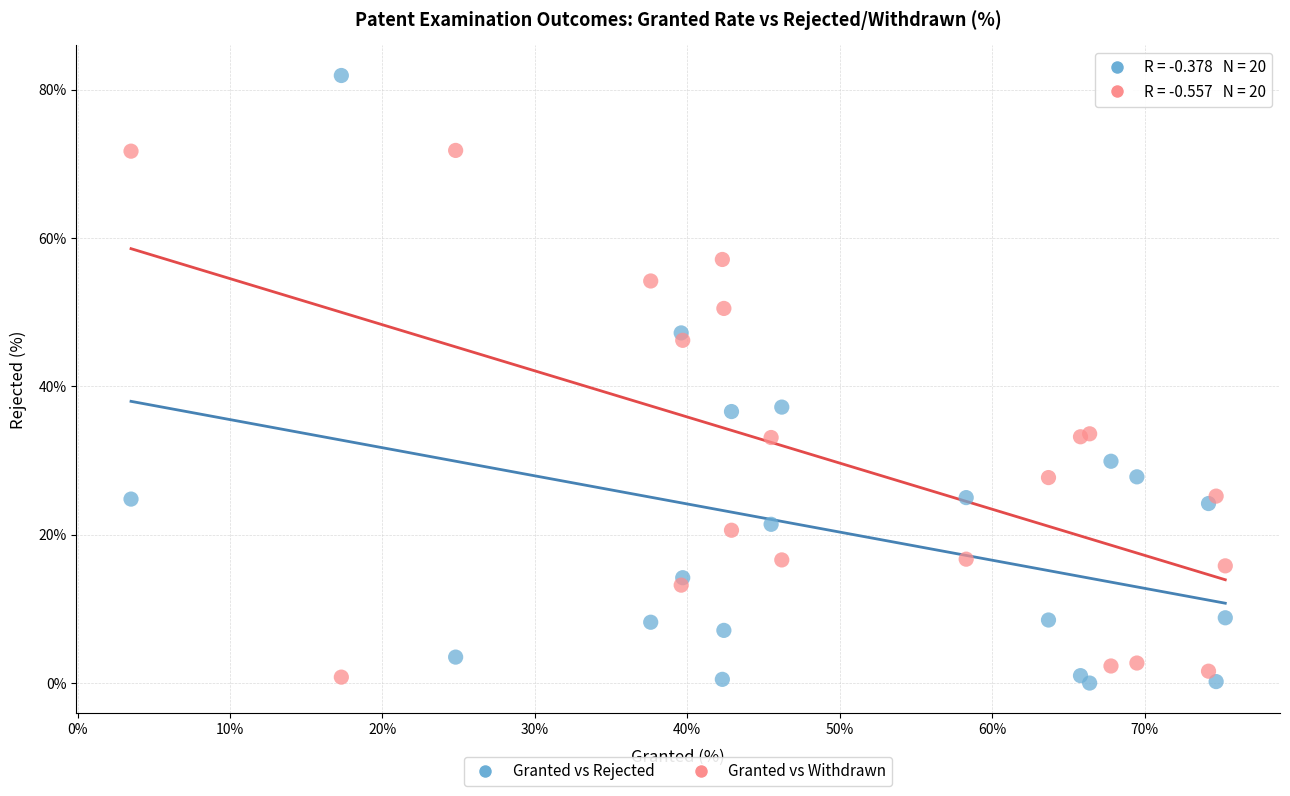

Which series contains the lowest Y value?

Granted vs Rejected